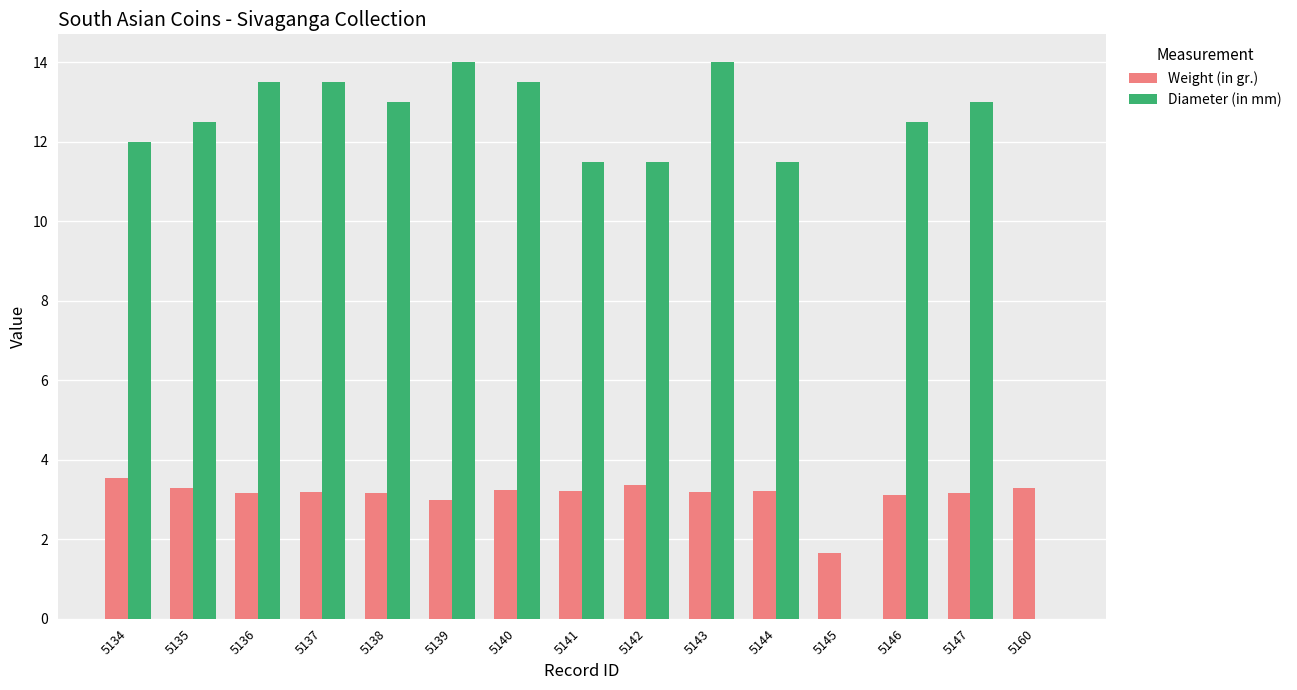

Count the number of data series in this chart.

2